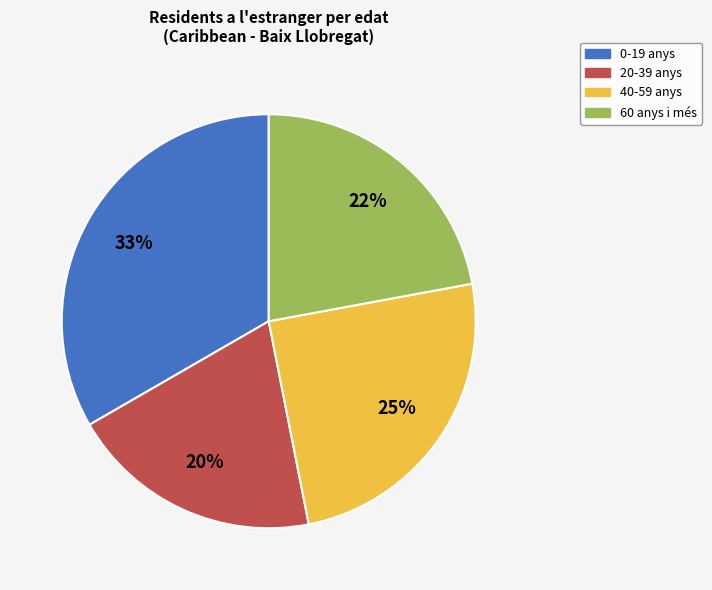

Is it true that 0-19 anys is 33% of the pie?

True